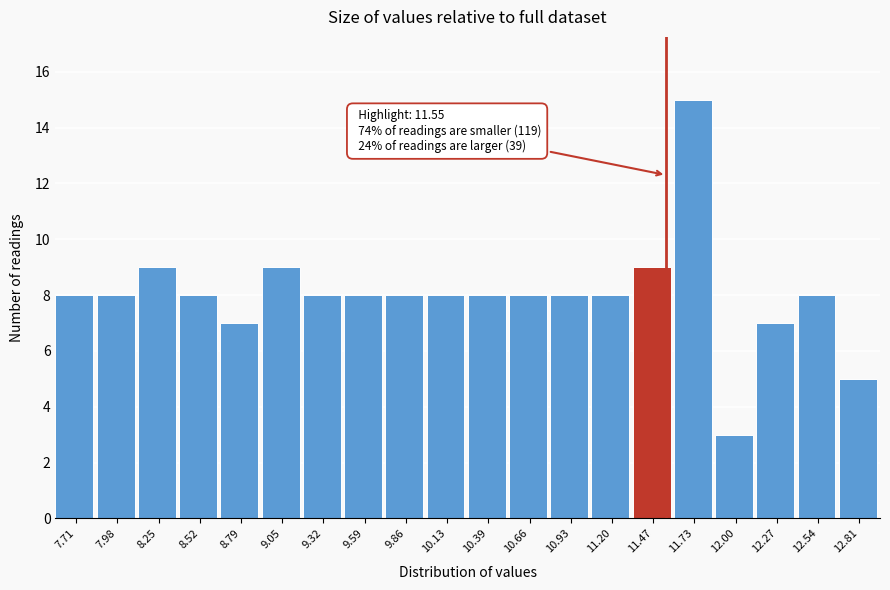

Which range on the x-axis has the tallest bar?

11.60 to 11.85